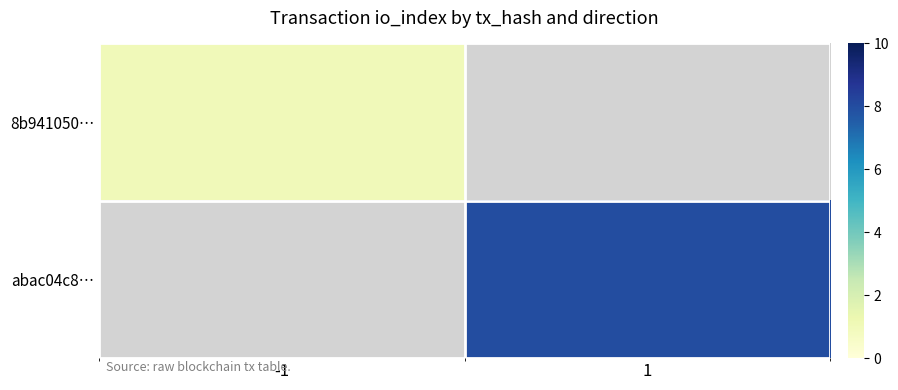

How many values in 8b941050… are above zero?

1